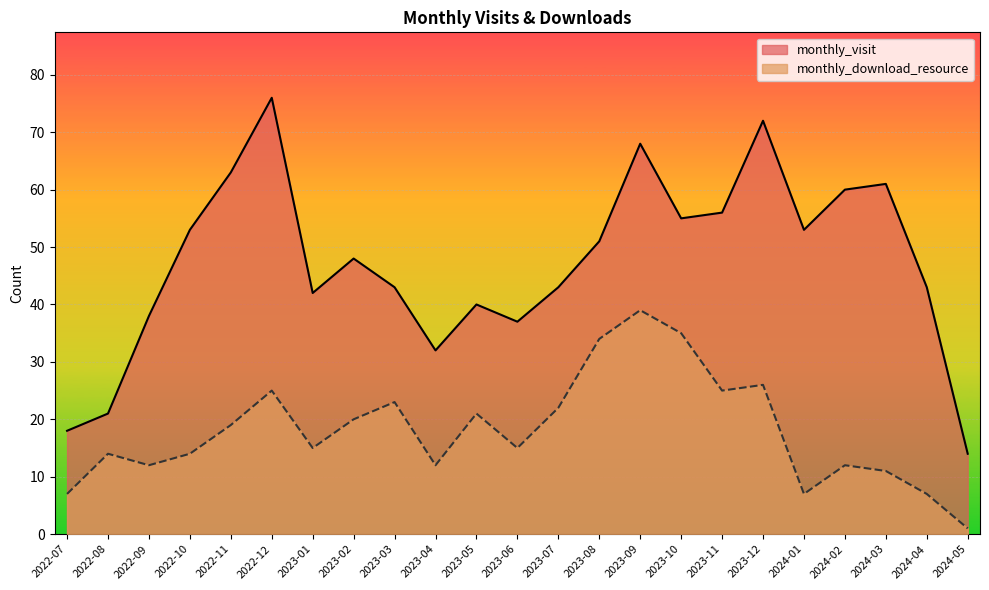

List the series in order of their peak value, highest first.

monthly_visit, monthly_download_resource